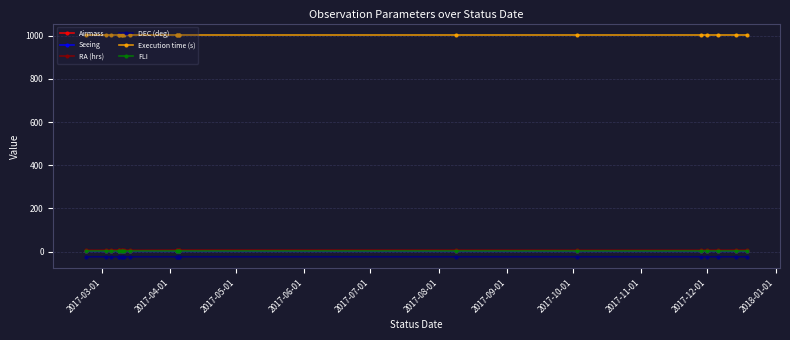

In DEC (deg), how many points are lower than both neighbors (excluding endpoints)?

1